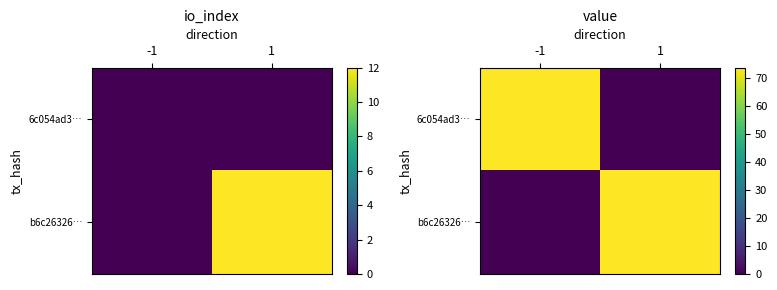

Which category has the lowest value across all series?

1